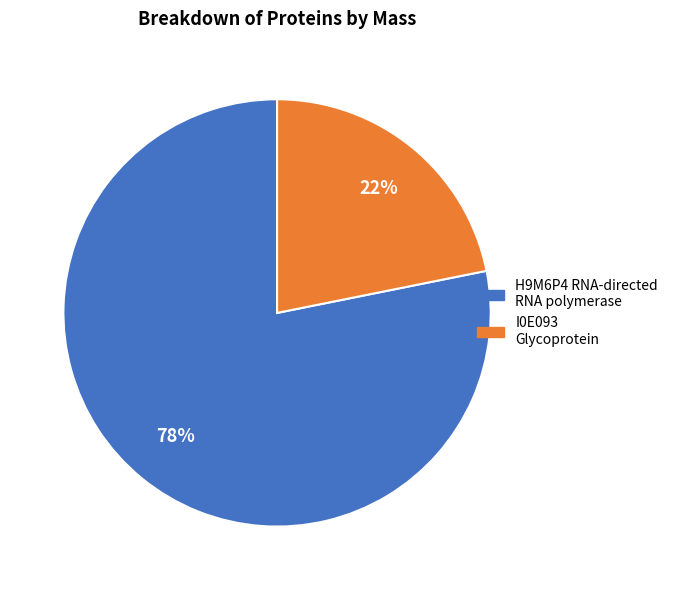

Rank the categories by value from highest to lowest.

H9M6P4 RNA-directed RNA polymerase, I0E093 Glycoprotein